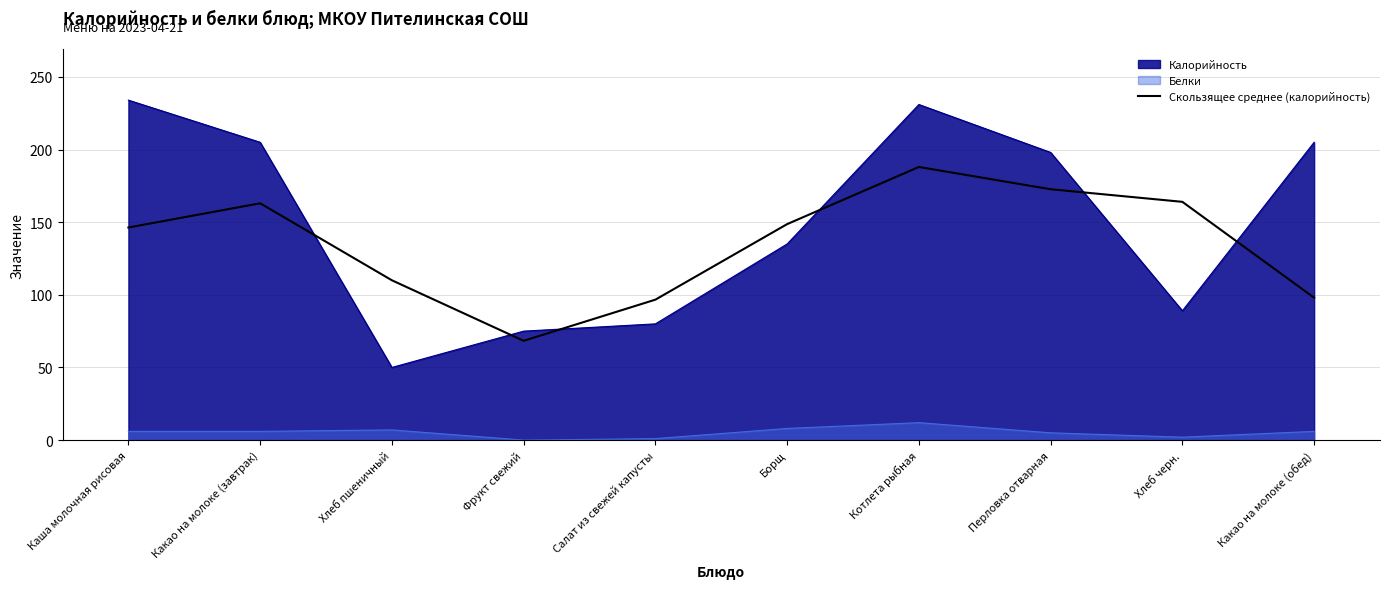

True or false: Скользящее среднее (калорийность) and Белки intersect in this chart.

False